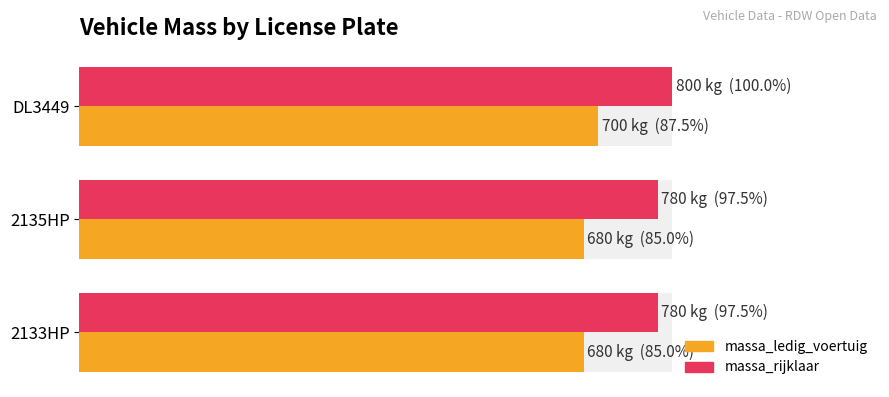

Are the bars grouped side by side (vs. stacked)?

Yes